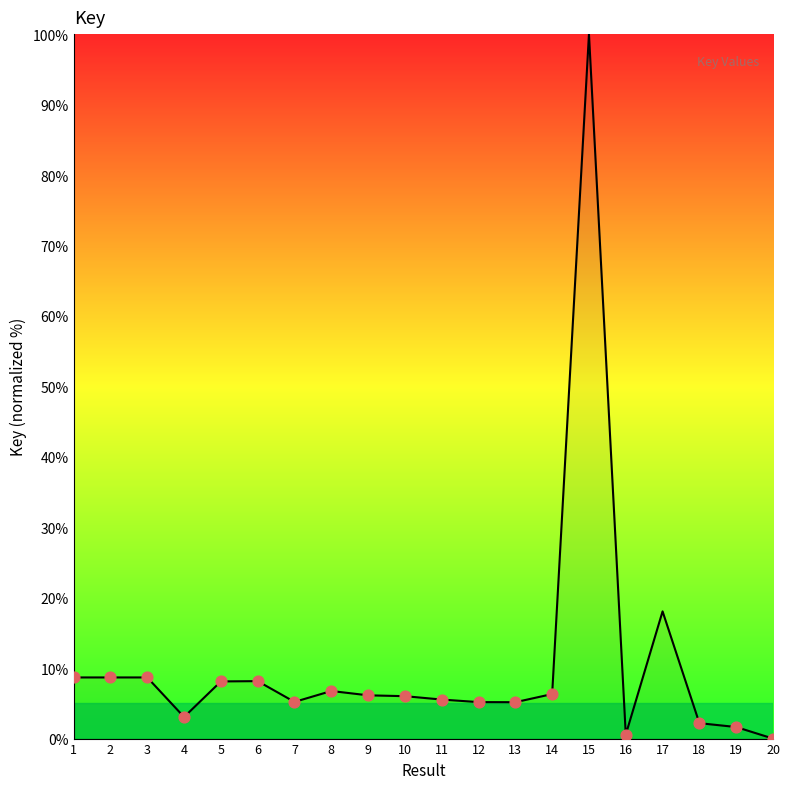

What is the ratio of the value at 8 to the value at 14?

1.1